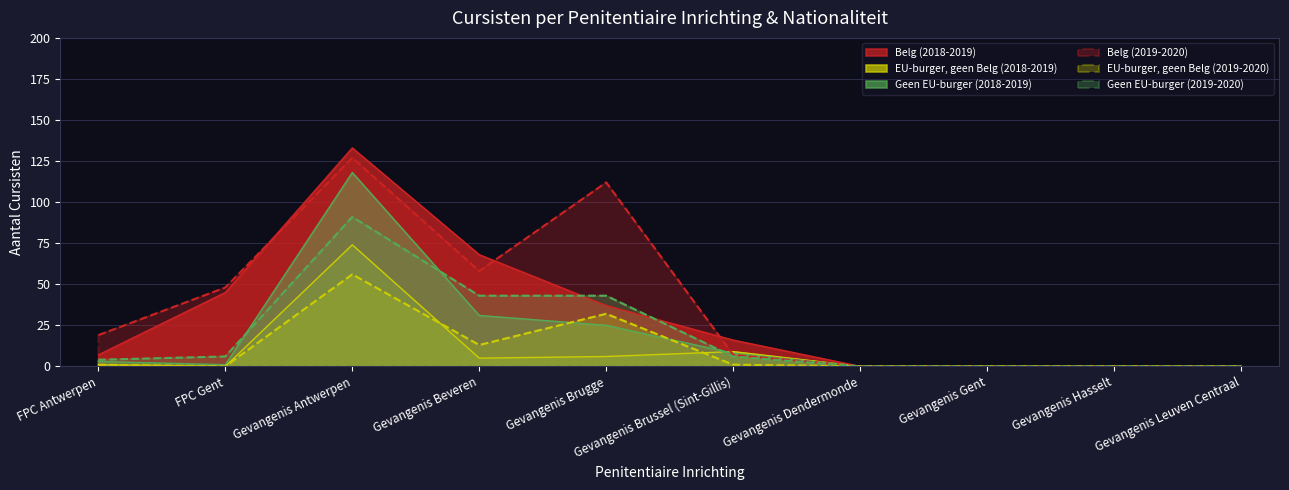

Reading left to right, transcribe all the data shown in this chart.

Belg: 7	45	133	68	37	16	0	0	0	0
EU-burger, geen Belg: 1	0	74	5	6	9	0	0	0	0
Geen EU-burger: 3	1	118	31	25	8	0	0	0	0